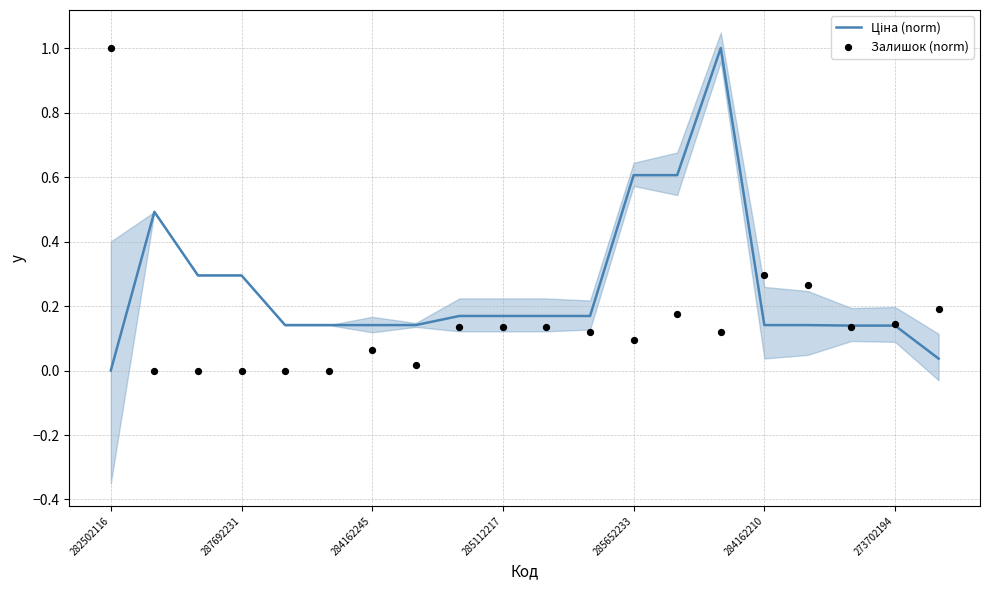

Which series has the largest total across all categories?

Ціна (norm)